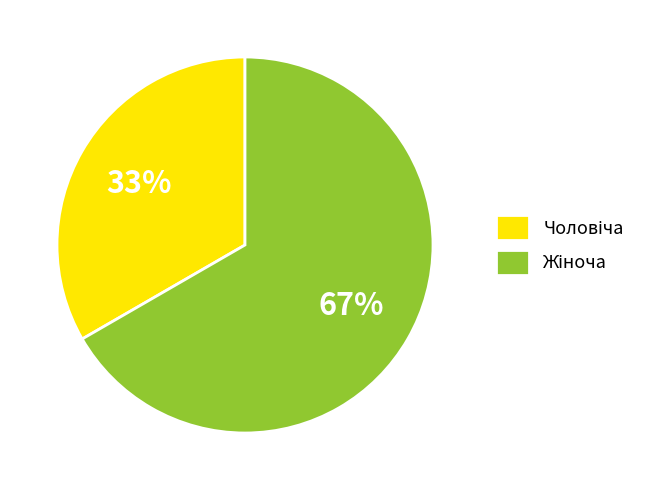

Is there any slice that represents more than half of the pie?

Yes